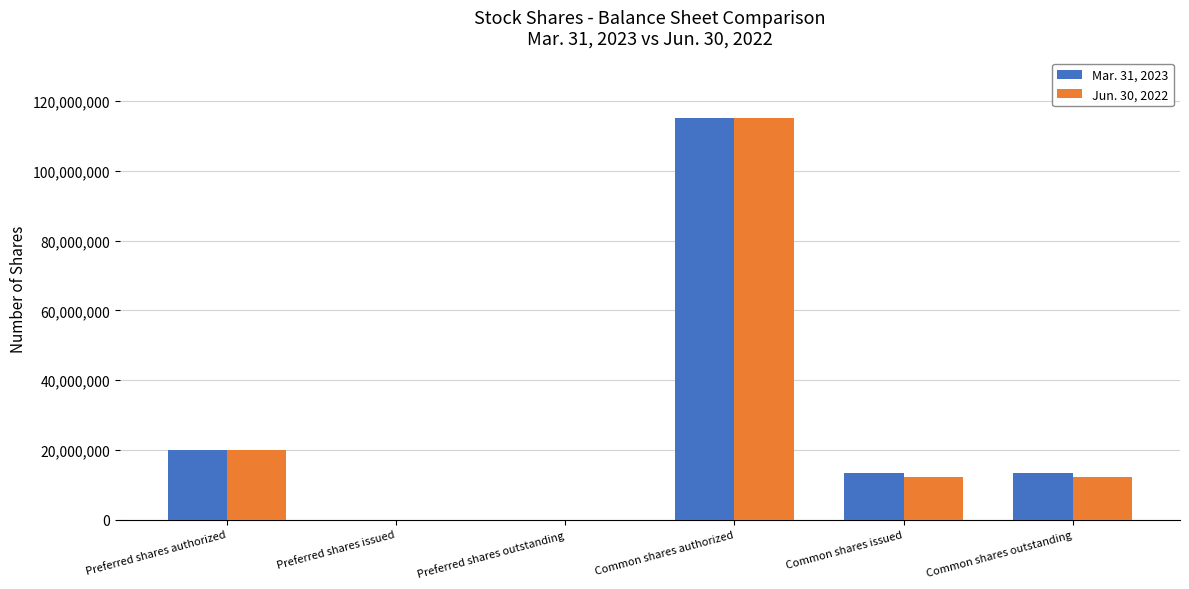

The value of Jun. 30, 2022 at Preferred shares outstanding is -72964300. True or false?

False